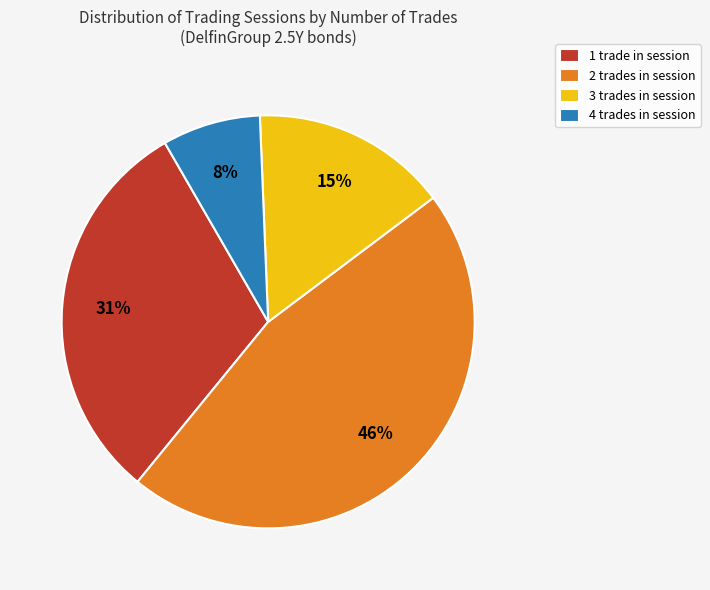

Combined, do 3 trades in session and 4 trades in session account for over 50%?

No